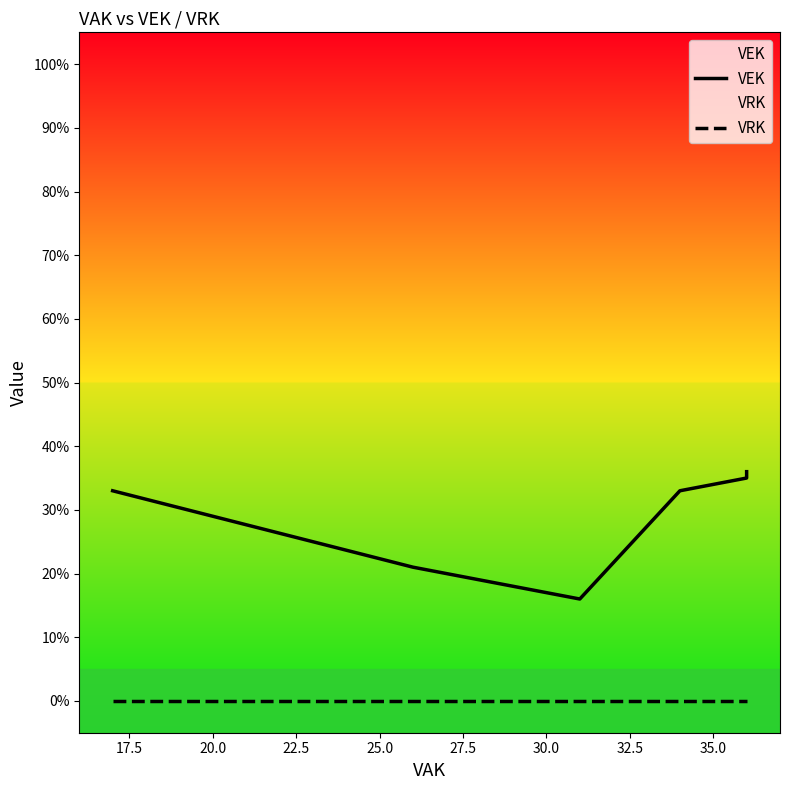

True or false: VRK has more than 0 interior local peaks.

False